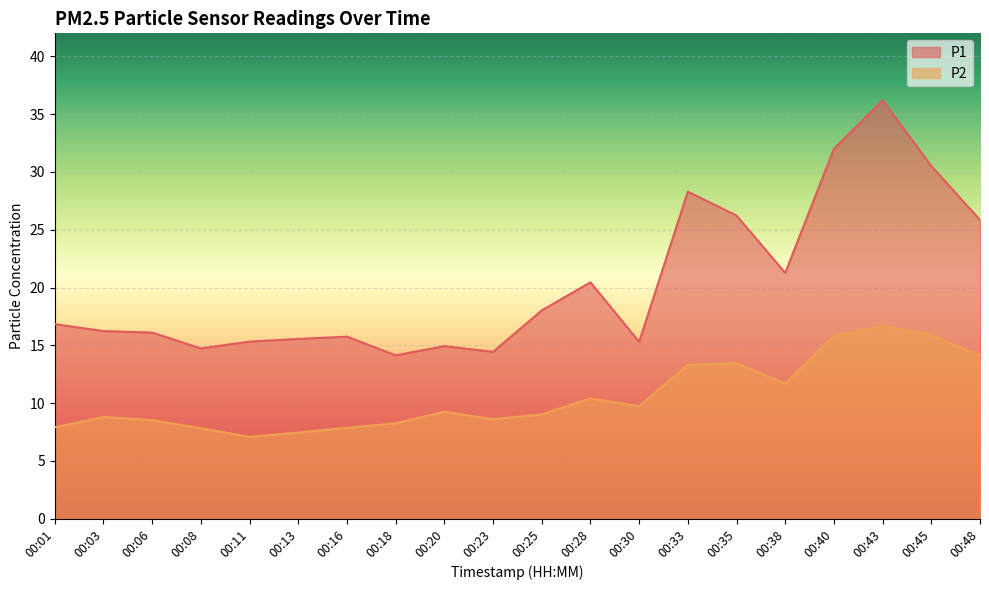

At which label does P1 first exceed 16?

00:01